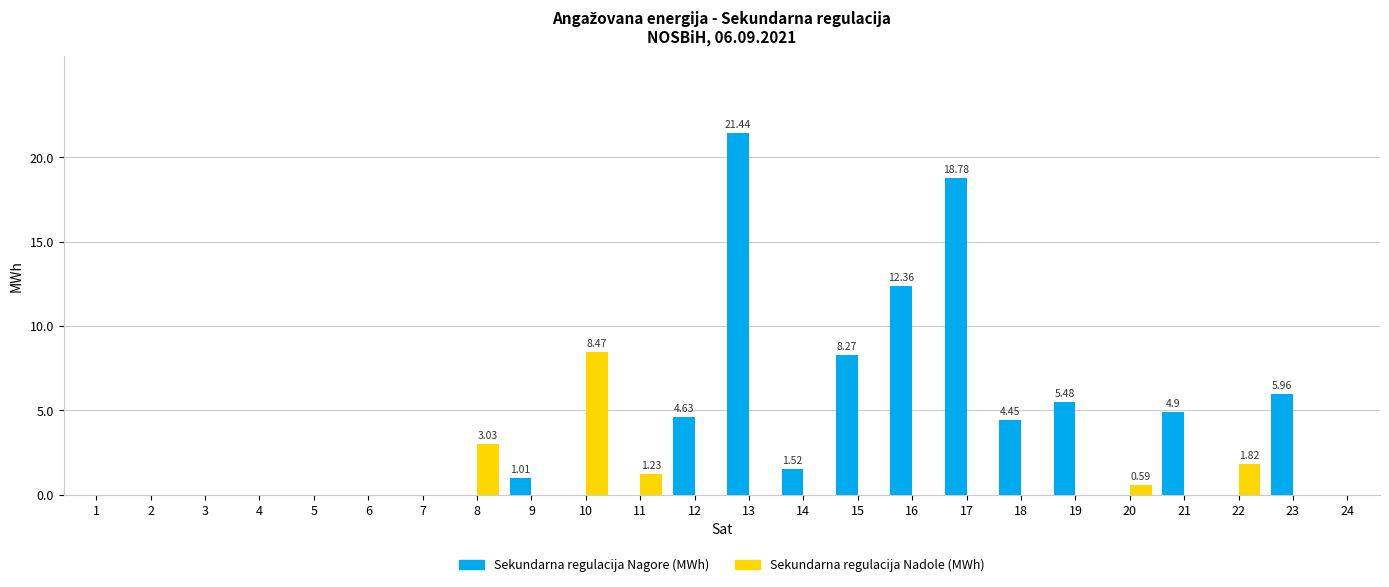

Is it true that Sekundarna regulacija Nagore (MWh) equals 2.4 at 14?

False